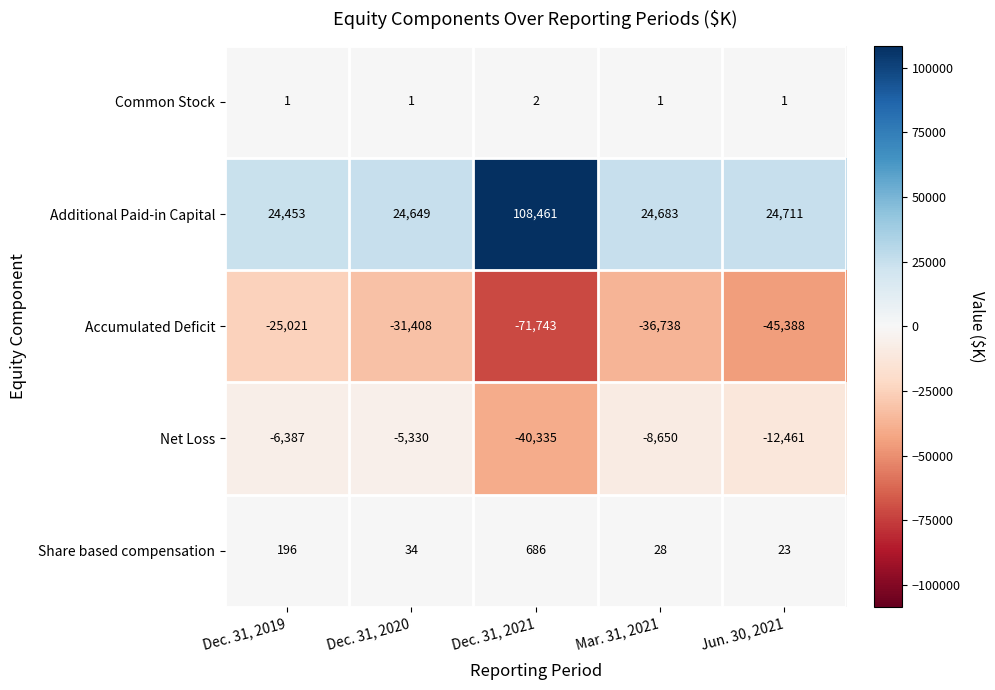

List the series in order of their peak value, highest first.

Additional Paid-in Capital, Share based compensation, Common Stock, Net Loss, Accumulated Deficit